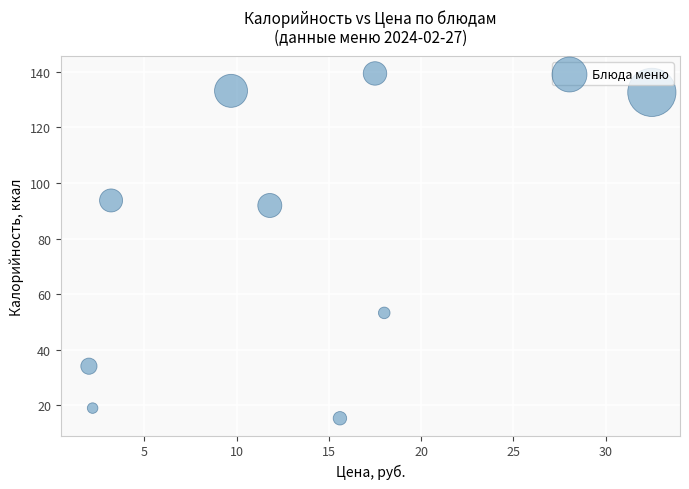

What is the average Y value?

79.2